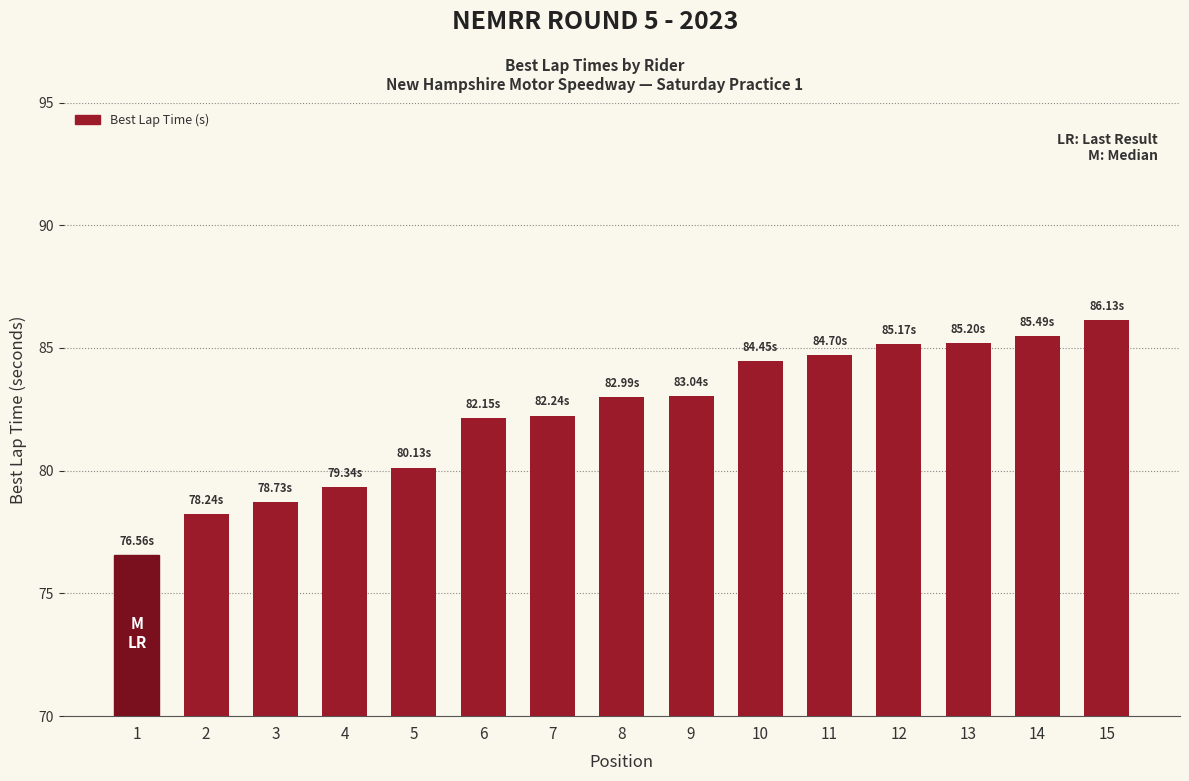

Approximately how many times larger is the value at 5 compared to 12?

0.9